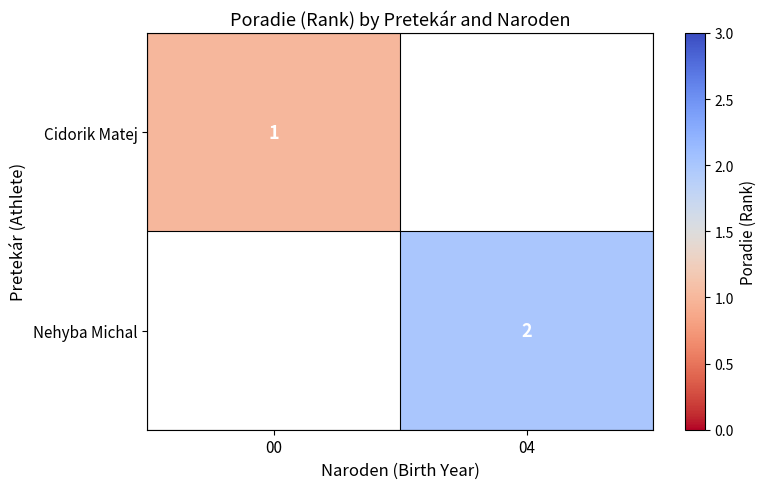

Is the value of Cidorik Matej at 00 greater than the value of Nehyba Michal at 04?

No